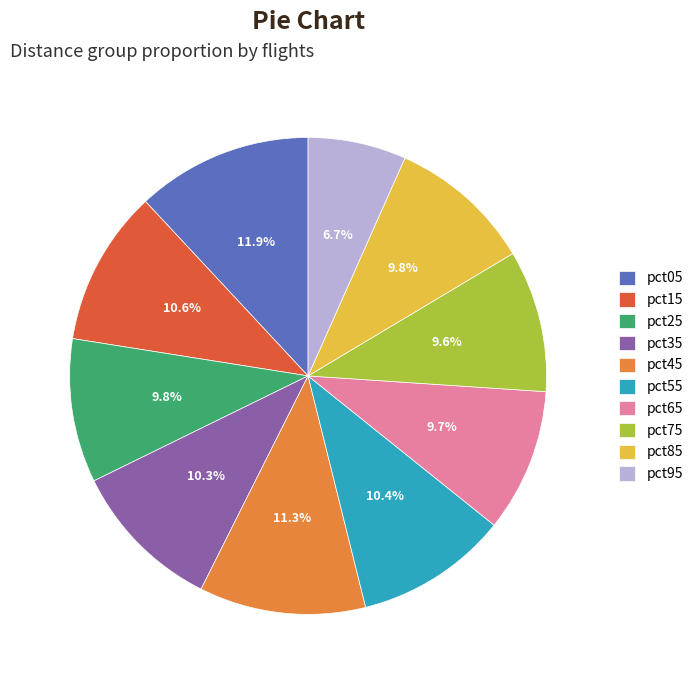

Which slice is the largest?

pct05